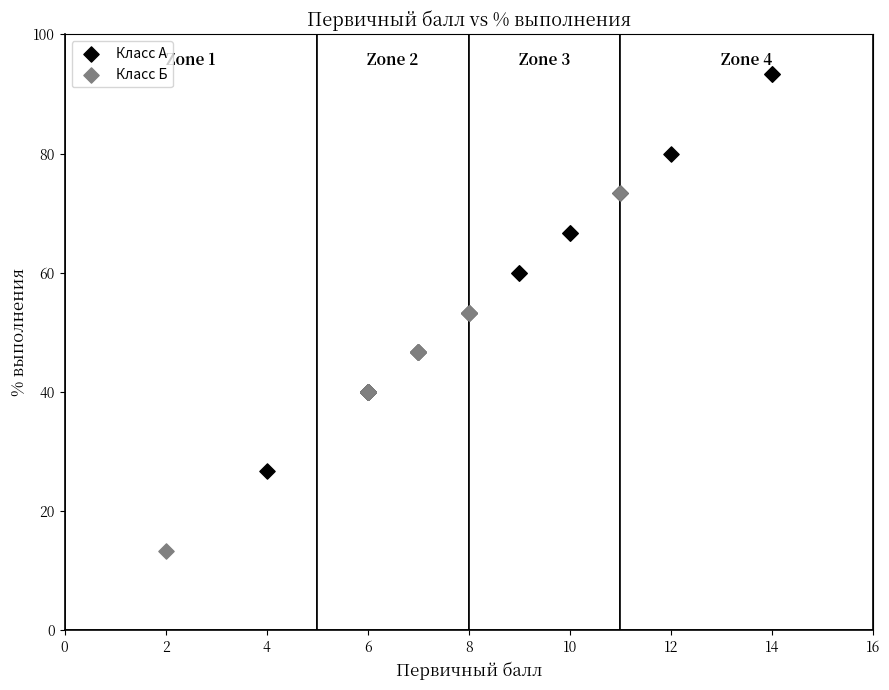

Which series contains the lowest Y value?

Класс Б